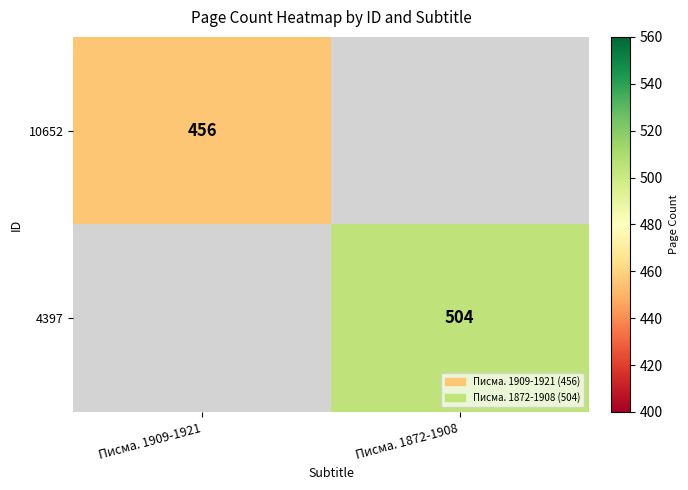

Which has a higher value, Писма. 1909-1921 or Писма. 1872-1908?

Писма. 1872-1908